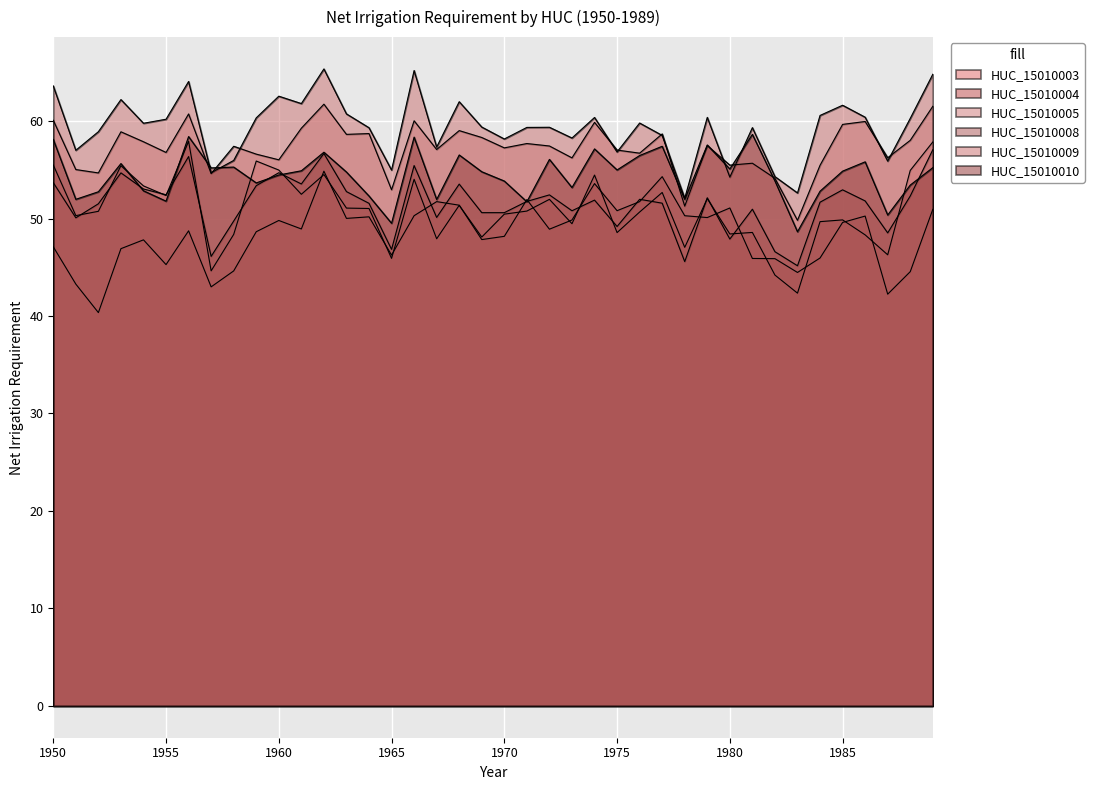

Reading right to left, extract all data points from this chart.

HUC_15010003: 1989=57.9	1988=54.9	1987=46.3	1986=48.3	1985=49.9	1984=49.7	1983=42.3	1982=44.2	1981=48.6	1980=48.4	1979=52.0	1978=47.0	1977=52.7	1976=50.7	1975=48.6	1974=54.5	1973=49.5	1972=52.0	1971=50.8	1970=50.4	1969=48.1	1968=51.4	1967=47.9	1966=54.0	1965=45.9	1964=51.0	1963=51.1	1962=54.5	1961=52.5	1960=55.0	1959=55.9	1958=48.4	1957=44.6	1956=57.9	1955=52.4	1954=53.3	1953=55.4	1952=50.7	1951=50.3	1950=55.5
HUC_15010004: 1989=50.9	1988=44.5	1987=42.2	1986=50.2	1985=49.6	1984=45.9	1983=44.5	1982=45.9	1981=45.9	1980=51.1	1979=50.1	1978=50.3	1977=54.3	1976=51.7	1975=50.8	1974=53.6	1973=49.8	1972=48.9	1971=51.9	1970=48.2	1969=47.8	1968=51.4	1967=51.7	1966=50.3	1965=46.2	1964=50.2	1963=50.0	1962=54.9	1961=48.9	1960=49.8	1959=48.6	1958=44.6	1957=43.0	1956=48.7	1955=45.3	1954=47.8	1953=46.9	1952=40.3	1951=43.3	1950=47.1
HUC_15010005: 1989=61.5	1988=58.0	1987=56.2	1986=60.0	1985=59.7	1984=55.5	1983=49.8	1982=54.1	1981=55.7	1980=55.5	1979=57.5	1978=51.3	1977=58.7	1976=56.7	1975=57.0	1974=59.9	1973=56.2	1972=57.4	1971=57.7	1970=57.2	1969=58.3	1968=59.0	1967=57.1	1966=60.0	1965=52.9	1964=58.7	1963=58.6	1962=61.7	1961=59.3	1960=56.0	1959=56.6	1958=57.4	1957=54.6	1956=60.7	1955=56.8	1954=57.9	1953=58.9	1952=54.7	1951=55.0	1950=60.1
HUC_15010008: 1989=57.1	1988=52.3	1987=48.5	1986=51.8	1985=52.9	1984=51.7	1983=45.2	1982=46.6	1981=51.0	1980=47.9	1979=52.1	1978=45.6	1977=51.6	1976=52.0	1975=49.2	1974=51.9	1973=50.8	1972=52.4	1971=51.8	1970=50.6	1969=50.6	1968=53.5	1967=50.1	1966=55.4	1965=46.8	1964=51.6	1963=52.8	1962=56.7	1961=53.5	1960=54.7	1959=53.4	1958=49.7	1957=46.1	1956=56.4	1955=52.4	1954=53.0	1953=54.7	1952=51.5	1951=50.1	1950=53.7
HUC_15010009: 1989=64.8	1988=60.3	1987=55.9	1986=60.4	1985=61.6	1984=60.6	1983=52.6	1982=54.3	1981=59.3	1980=54.2	1979=60.4	1978=52.1	1977=58.5	1976=59.8	1975=56.8	1974=60.4	1973=58.3	1972=59.4	1971=59.3	1970=58.2	1969=59.4	1968=62.0	1967=57.3	1966=65.2	1965=55.0	1964=59.3	1963=60.7	1962=65.3	1961=61.8	1960=62.5	1959=60.3	1958=56.0	1957=54.7	1956=64.1	1955=60.2	1954=59.8	1953=62.2	1952=58.9	1951=57.0	1950=63.6
HUC_15010010: 1989=55.2	1988=53.4	1987=50.4	1986=55.8	1985=54.9	1984=52.8	1983=48.6	1982=53.9	1981=58.6	1980=55.1	1979=57.5	1978=52.0	1977=57.4	1976=56.5	1975=55.0	1974=57.1	1973=53.2	1972=56.1	1971=51.7	1970=53.8	1969=54.8	1968=56.5	1967=52.0	1966=58.3	1965=49.5	1964=52.3	1963=54.8	1962=56.8	1961=54.9	1960=54.5	1959=53.7	1958=55.3	1957=55.2	1956=58.4	1955=51.8	1954=52.8	1953=55.6	1952=52.7	1951=52.0	1950=58.1